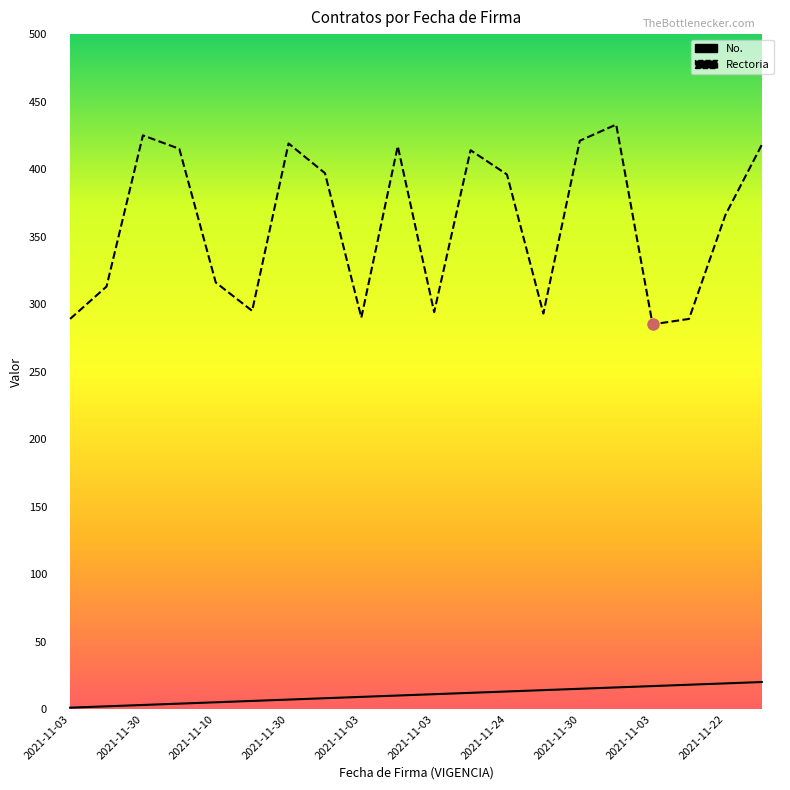

Rank the series by their maximum value, from highest to lowest.

Rectoria, No.